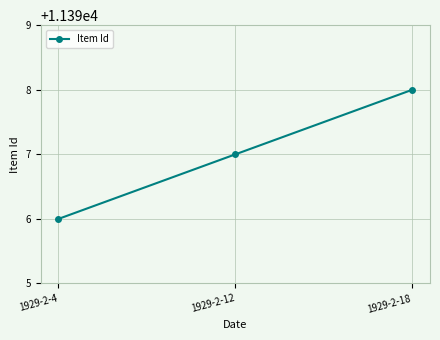

Reading left to right, extract all data points from this chart.

11396	11397	11398